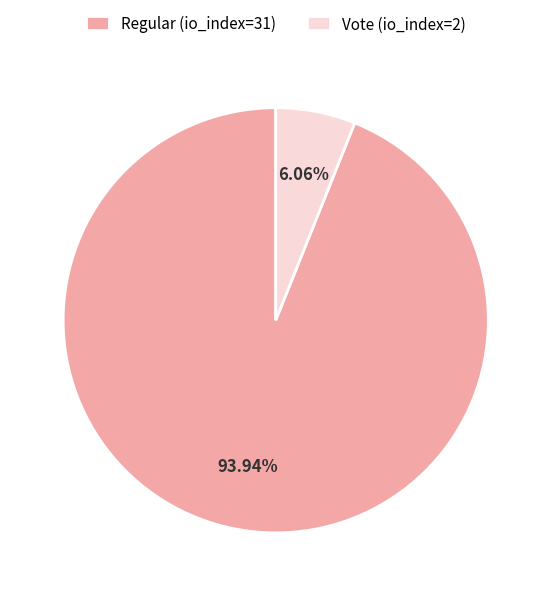

To the nearest percent, what percentage of the pie is Regular (io_index=31)?

94%